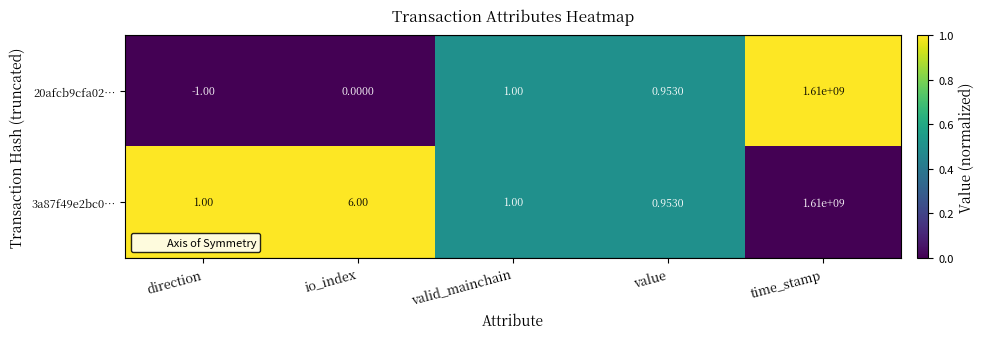

What is the greatest value displayed?

1610000000.0